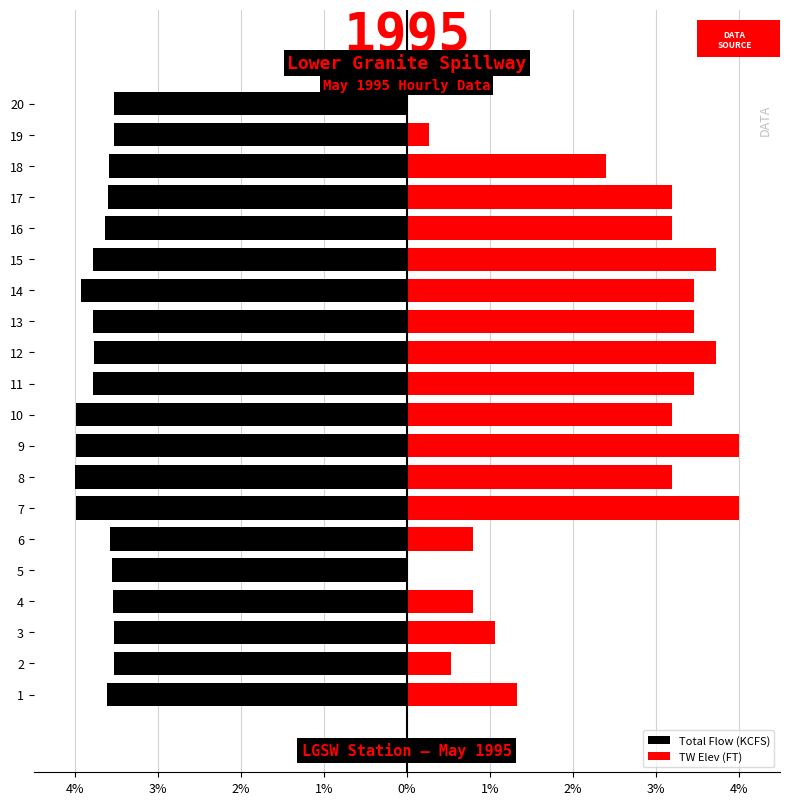

Reading left to right, transcribe all the data shown in this chart.

Total Flow (KCFS): -3.6	-3.5	-3.5	-3.5	-3.6	-3.6	-4.0	-4.0	-4.0	-4.0	-3.8	-3.8	-3.8	-3.9	-3.8	-3.6	-3.6	-3.6	-3.5	-3.5
TW Elev (FT): 1.3	0.5	1.1	0.8	0.0	0.8	4.0	3.2	4.0	3.2	3.5	3.7	3.5	3.5	3.7	3.2	3.2	2.4	0.3	0.0